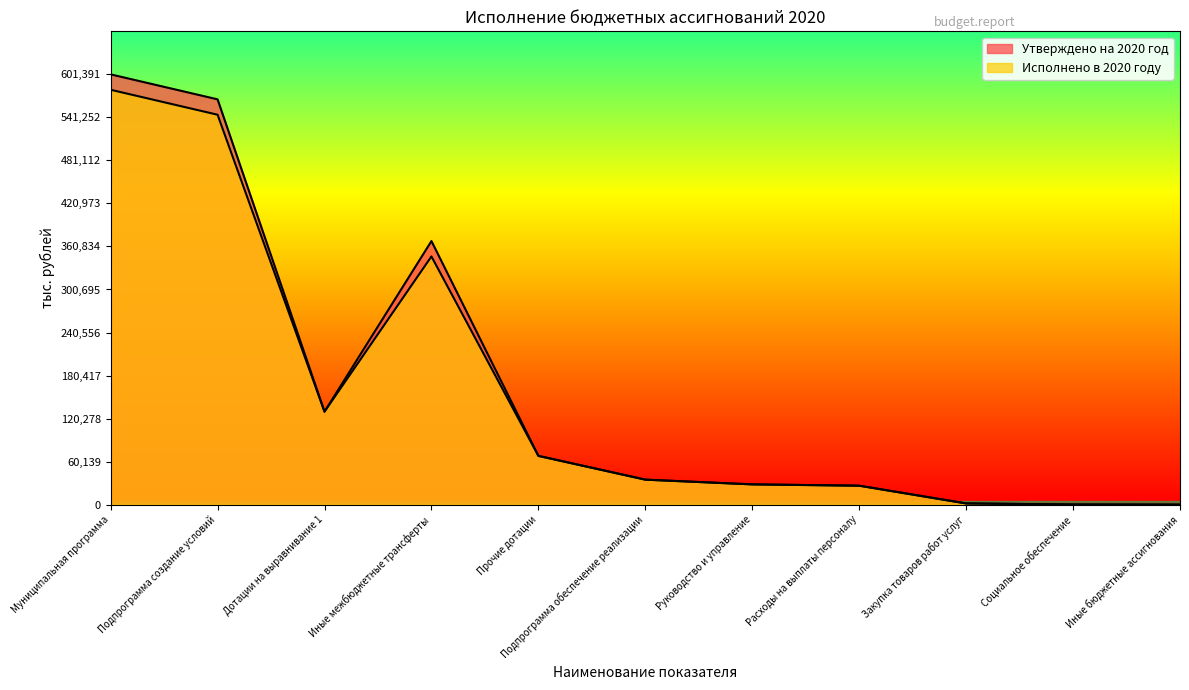

What is the difference between the maximum and second lowest values in the Утверждено на 2020 год series?

601209.1